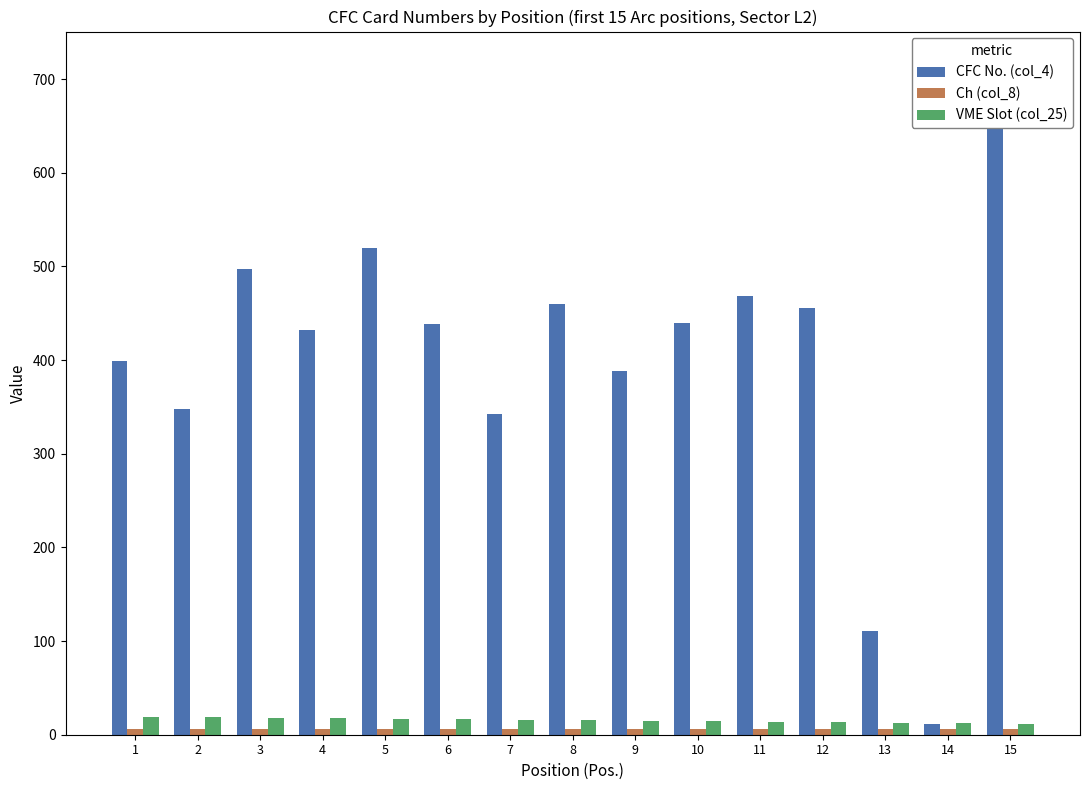

At 2, list the series in order from largest to smallest.

CFC No. (col_4), VME Slot (col_25), Ch (col_8)